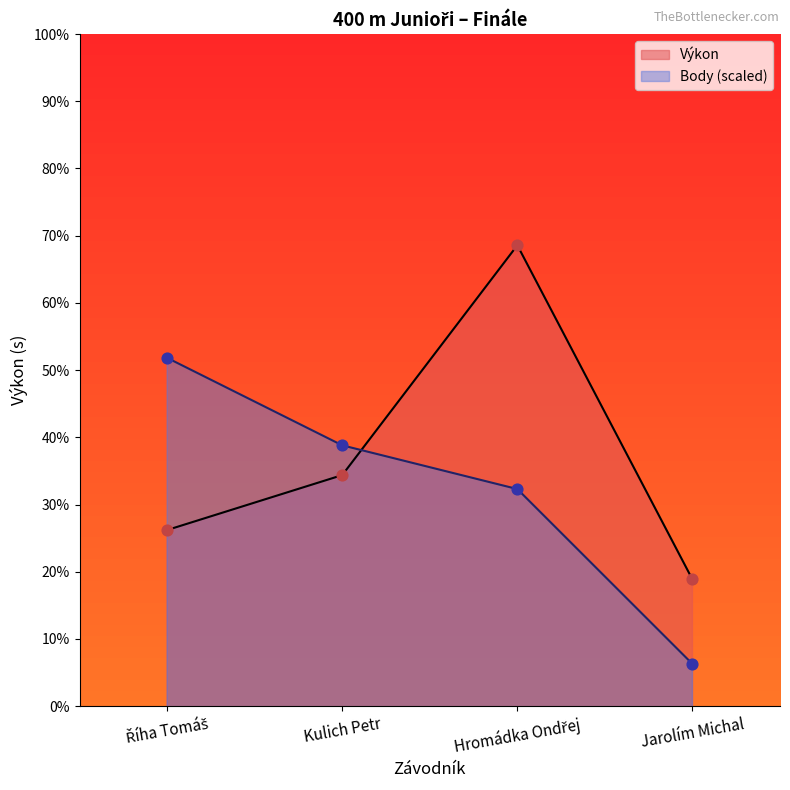

What are all the series names shown in the legend?

Výkon, Body (scaled)